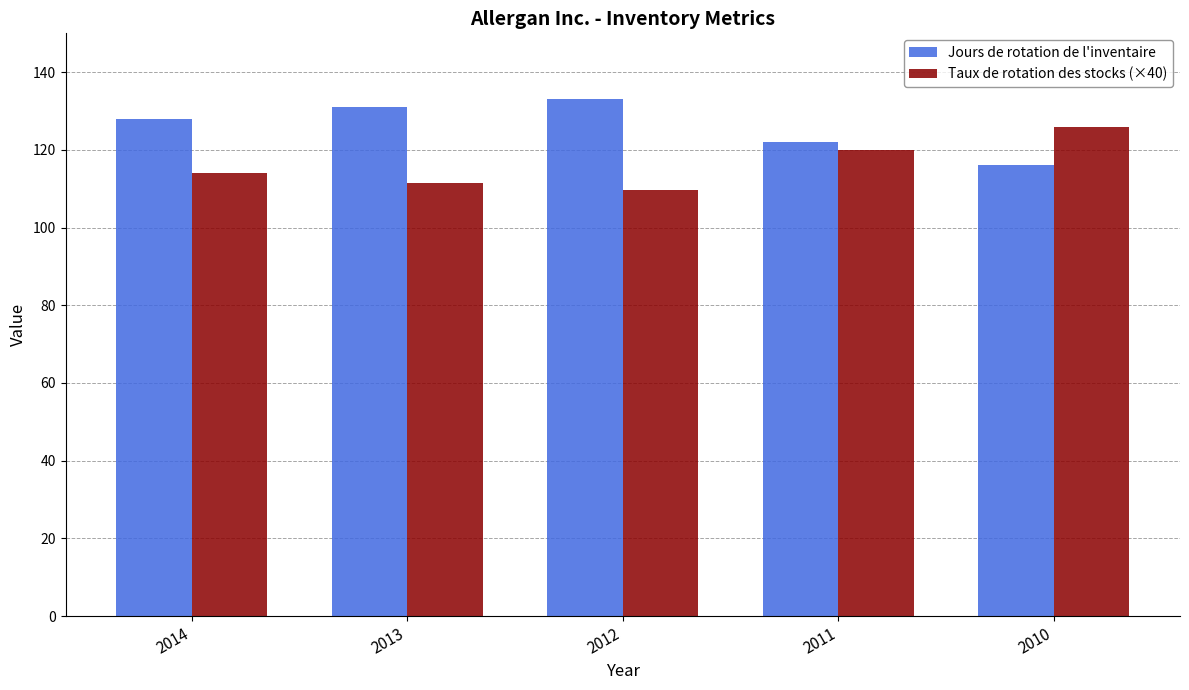

Read the Taux de rotation des stocks (×40) value at 2012.

109.6